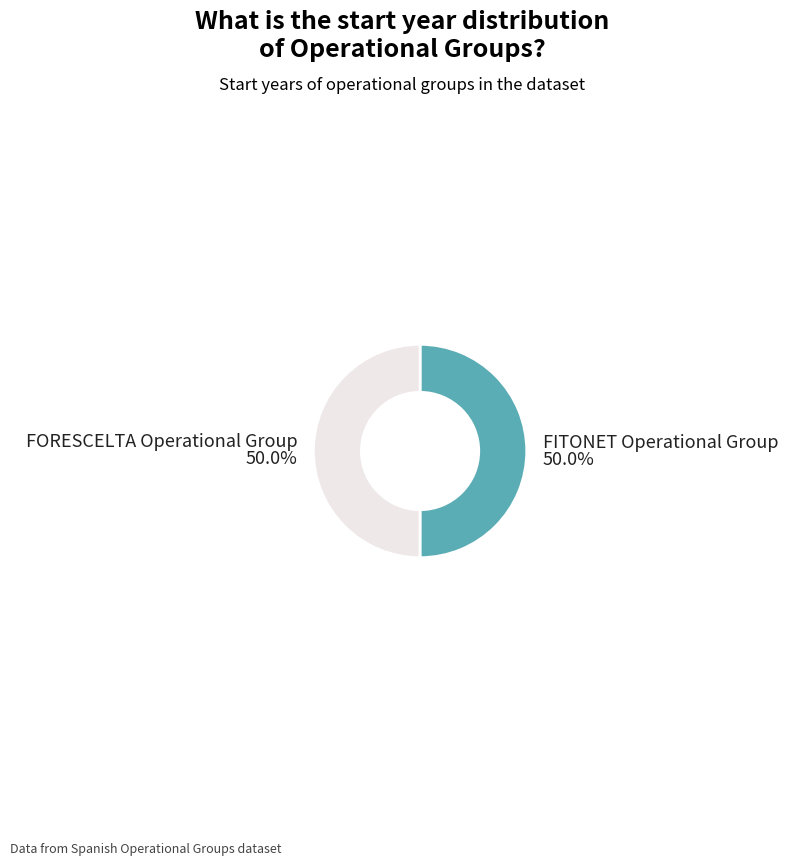

What is the ratio of the value at FORESCELTA Operational Group to the value at FITONET Operational Group?

1.0